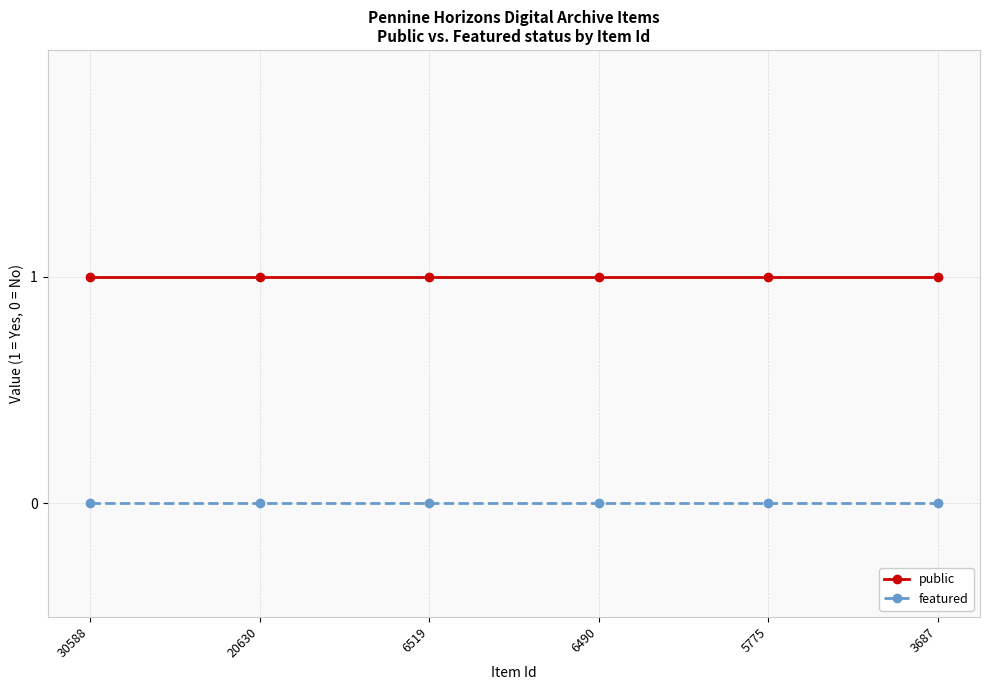

Does the chart have visible grid lines?

Yes